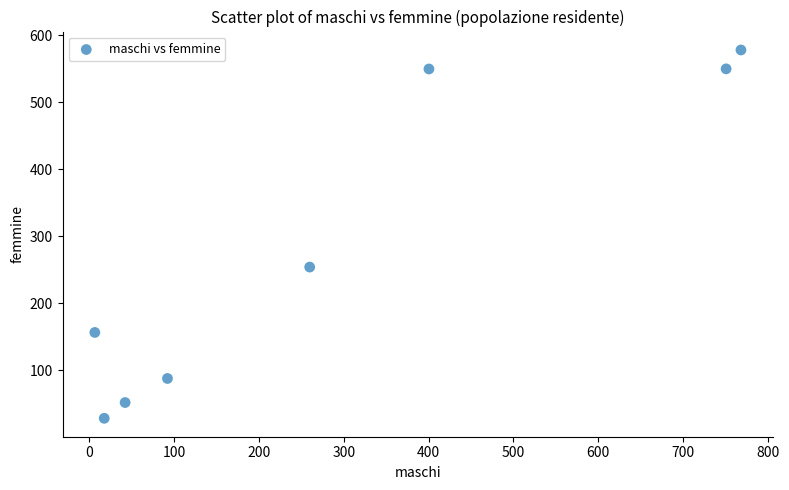

What is the range of X values (max minus min)?

762.1